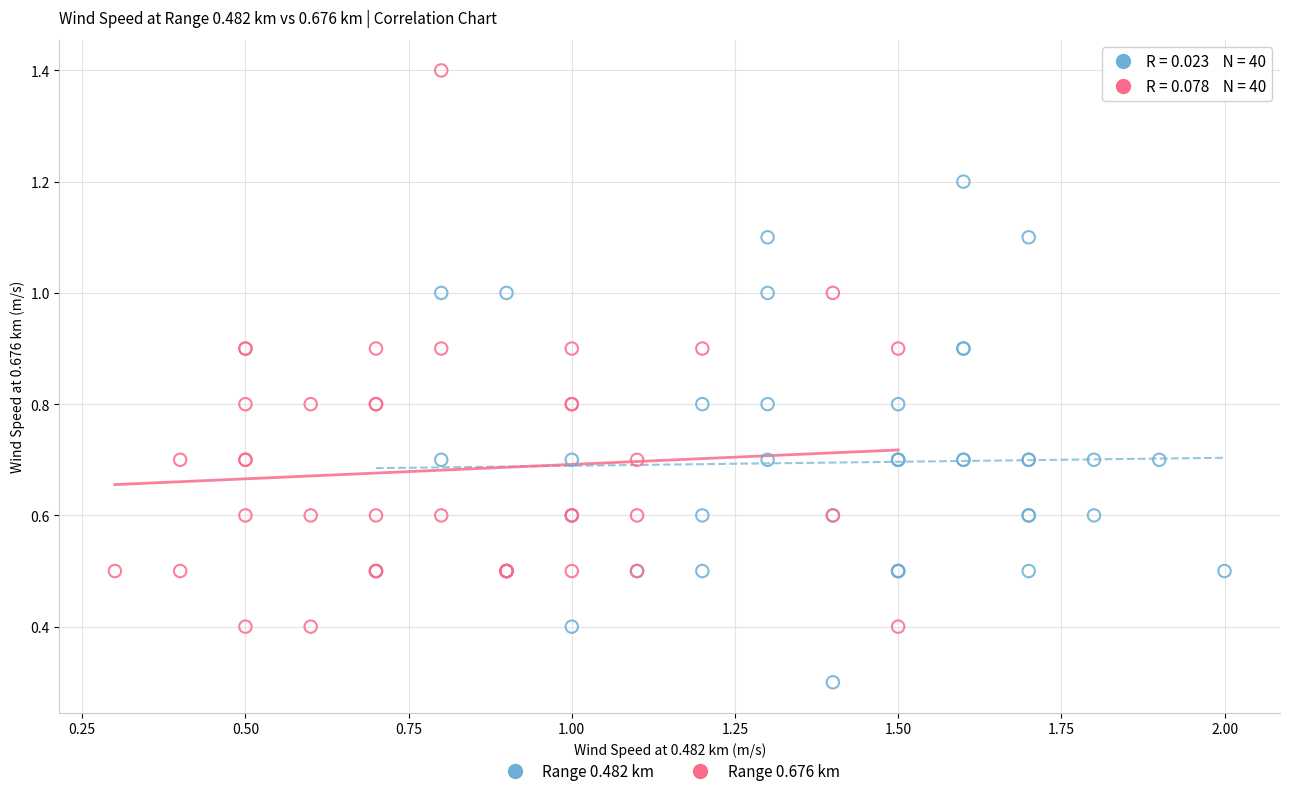

Which series contains the highest Y value?

Range 0.676 km